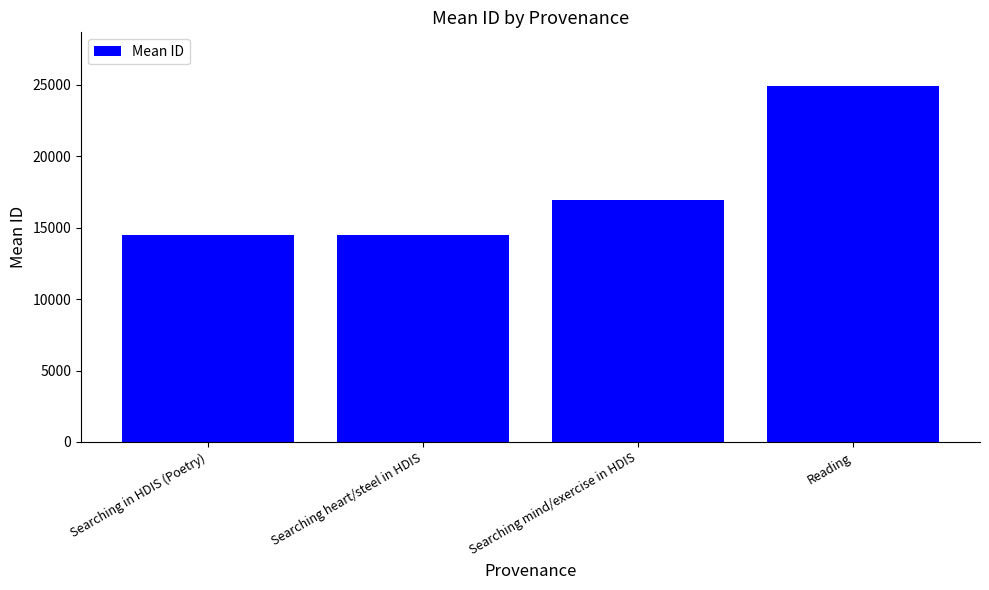

What is the label of the 4th bar from the right?

Searching in HDIS (Poetry)